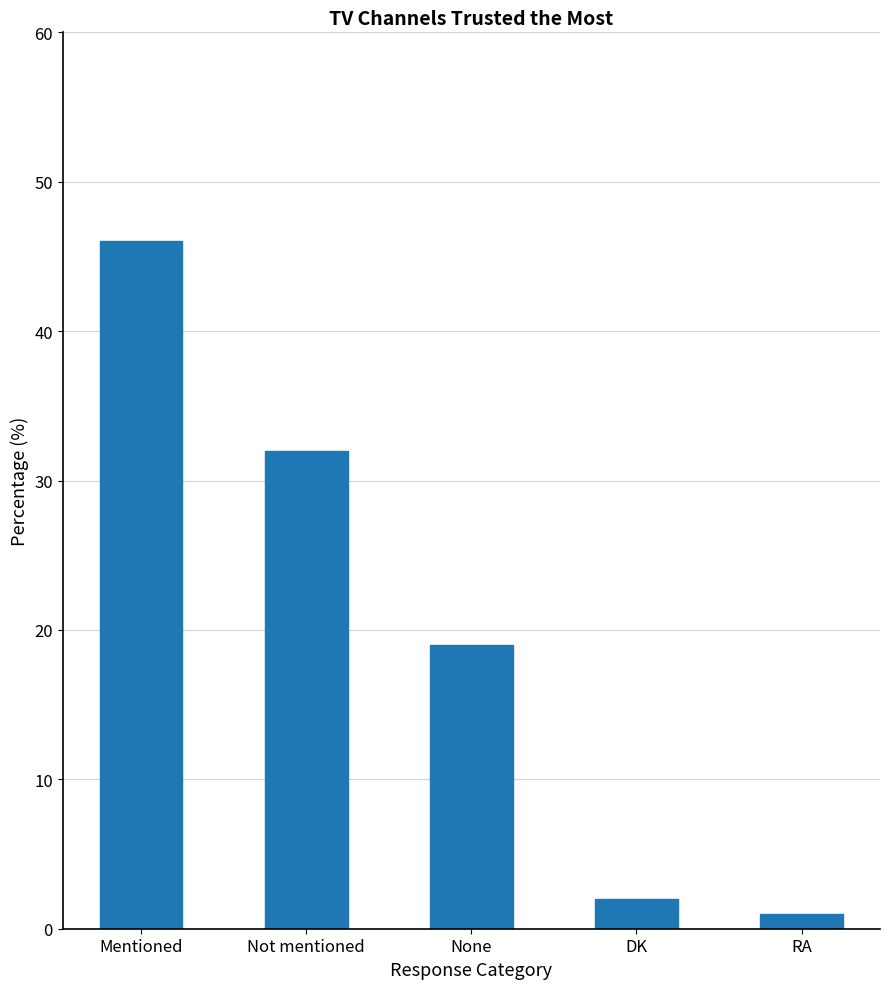

The value at DK is 0. True or false?

False